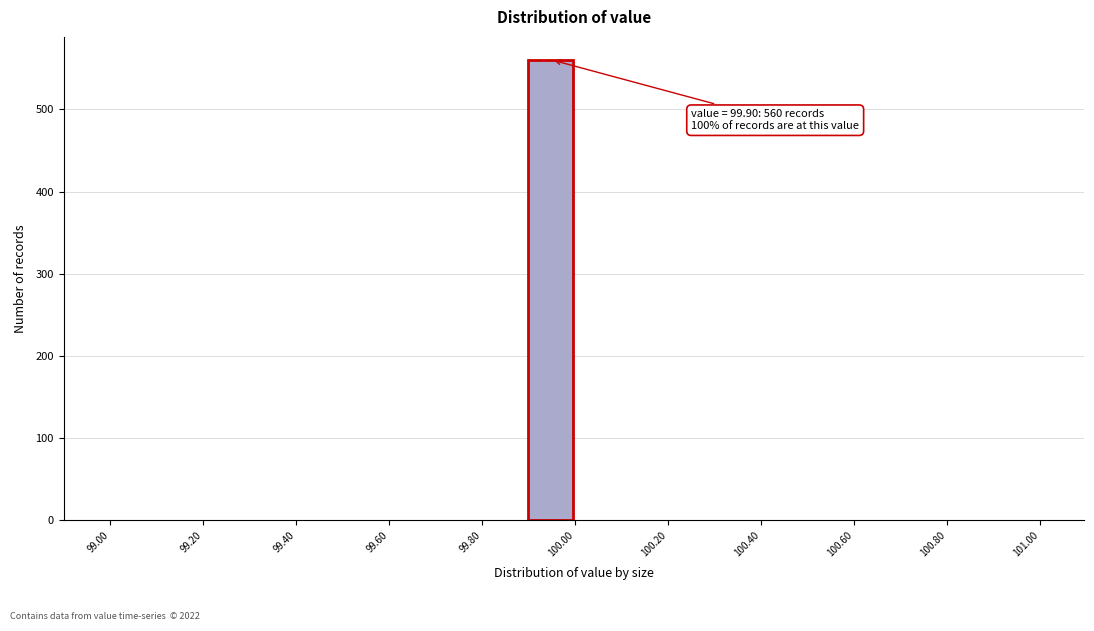

Over which range of the x-axis is the bar tallest?

99.9 to 100.0